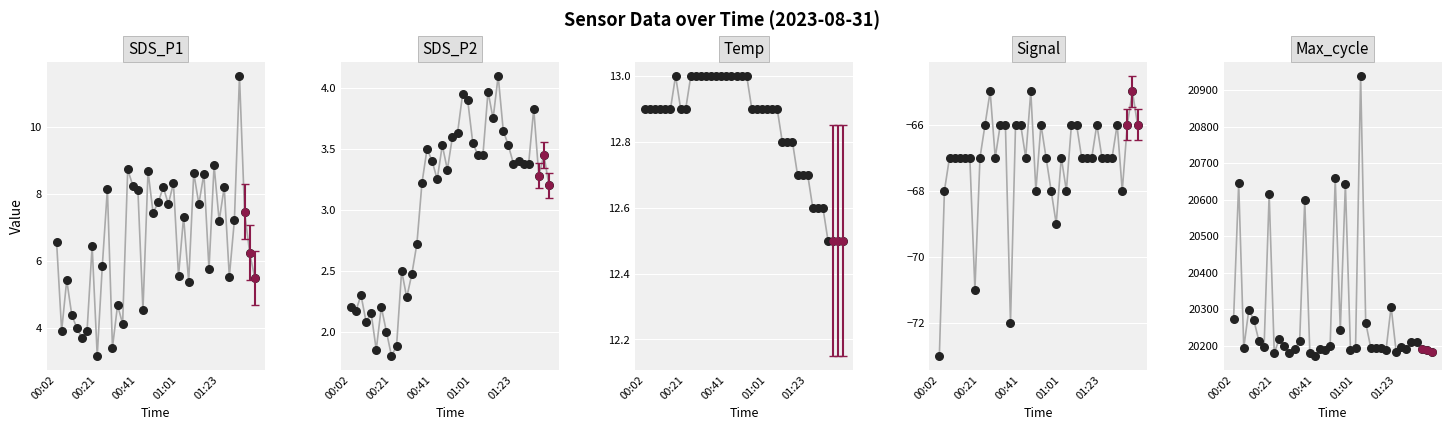

At how many categories does at least one series exceed 1529?

40